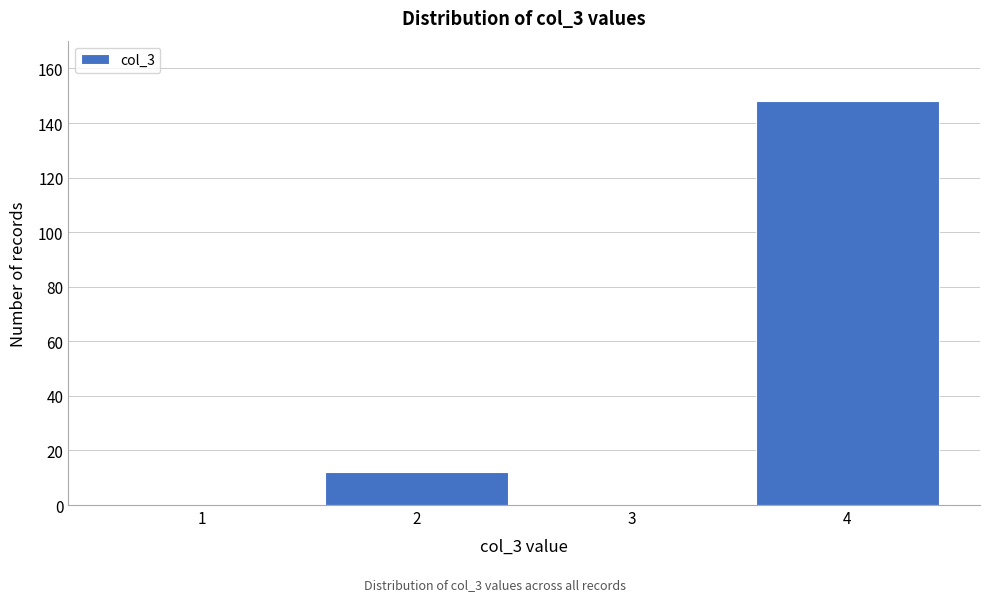

Reading left to right, transcribe all the data shown in this chart.

1=0	2=12	3=0	4=148